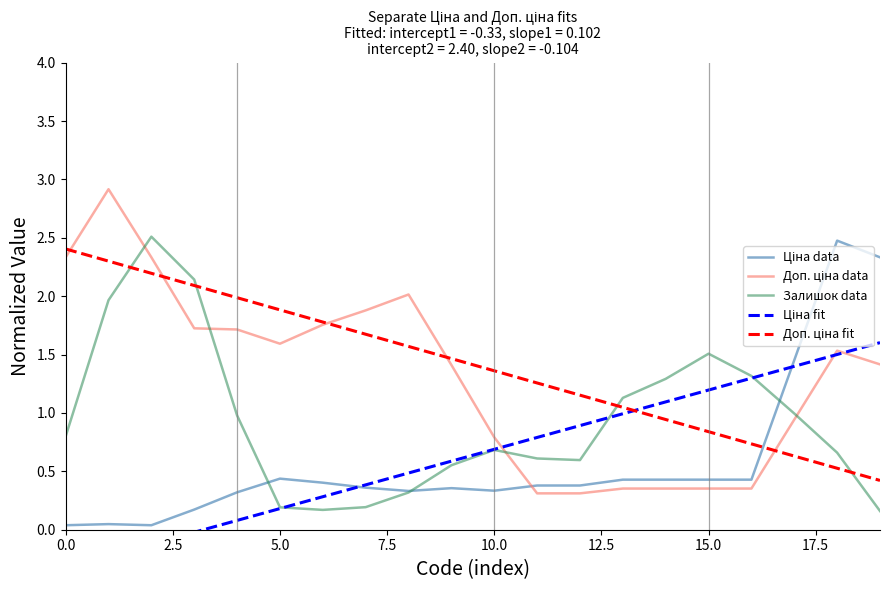

Reading right to left, list all the values displayed in this chart.

Ціна data: 2.3	2.5	1.5	0.4	0.4	0.4	0.4	0.4	0.4	0.3	0.4	0.3	0.4	0.4	0.4	0.3	0.2	0.0	0.0	0.0
Доп. ціна data: 1.4	1.5	0.9	0.4	0.4	0.4	0.4	0.3	0.3	0.8	1.4	2.0	1.9	1.8	1.6	1.7	1.7	2.3	2.9	2.3
Залишок data: 0.2	0.7	1.0	1.3	1.5	1.3	1.1	0.6	0.6	0.7	0.6	0.3	0.2	0.2	0.2	1.0	2.1	2.5	2.0	0.8
Ціна fit: 1.6	1.5	1.4	1.3	1.2	1.1	1.0	0.9	0.8	0.7	0.6	0.5	0.4	0.3	0.2	0.1	-0.0	-0.1	-0.2	-0.3
Доп. ціна fit: 0.4	0.5	0.6	0.7	0.8	0.9	1.0	1.2	1.3	1.4	1.5	1.6	1.7	1.8	1.9	2.0	2.1	2.2	2.3	2.4